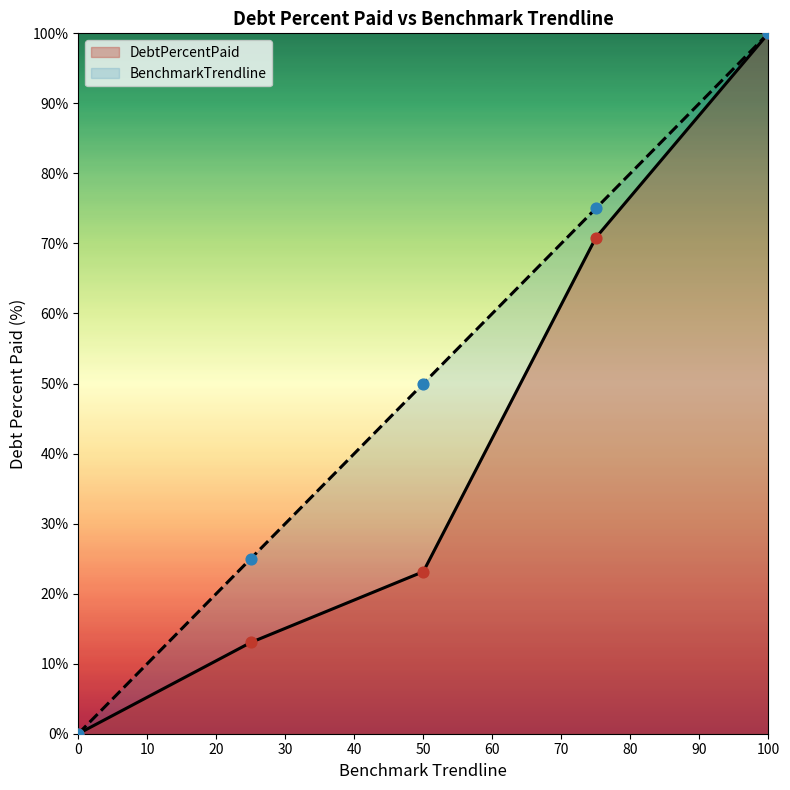

What is the total value across all series at 50?

73.1